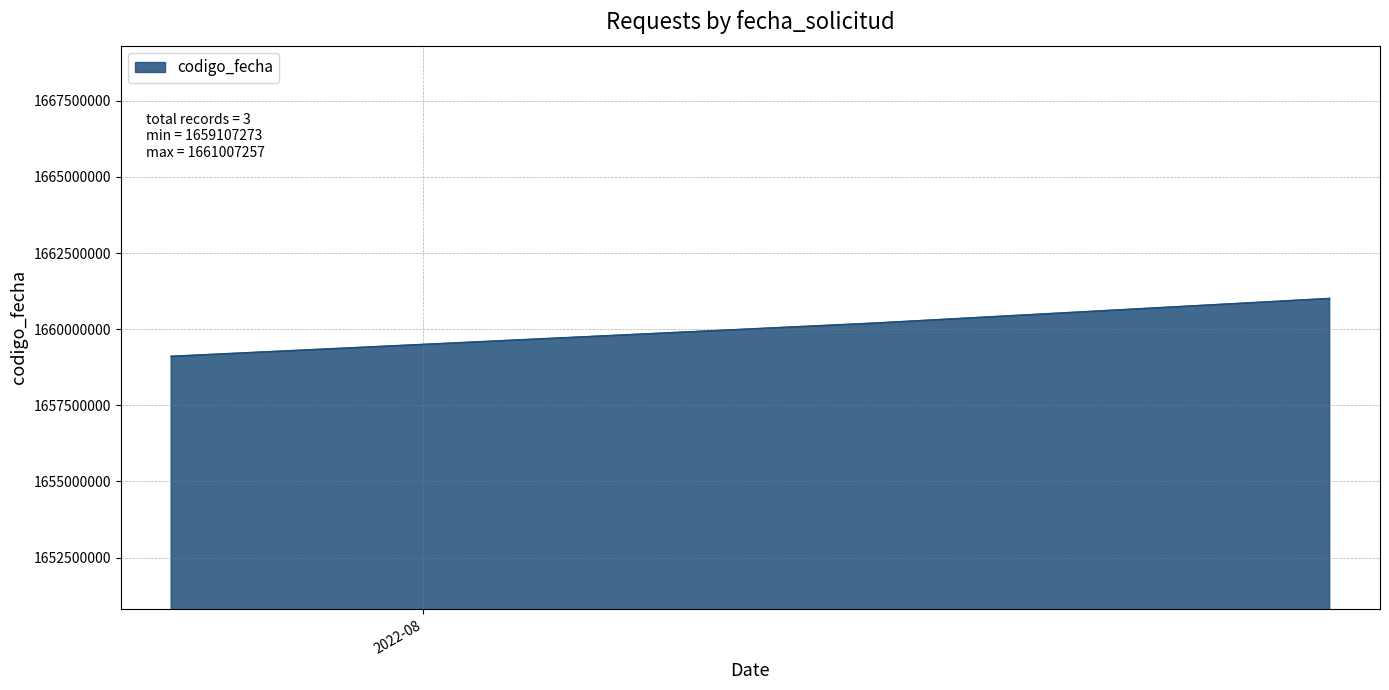

How many values are between 1659107273 and 1661007257?

3